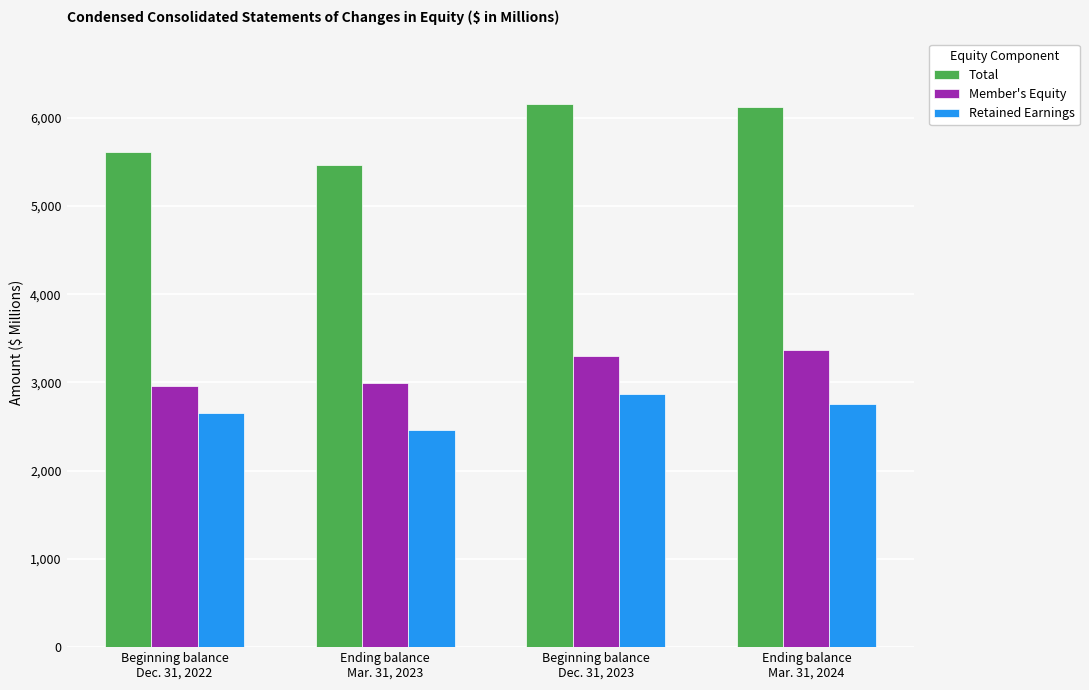

What are all the series names shown in the legend?

Total, Member's Equity, Retained Earnings